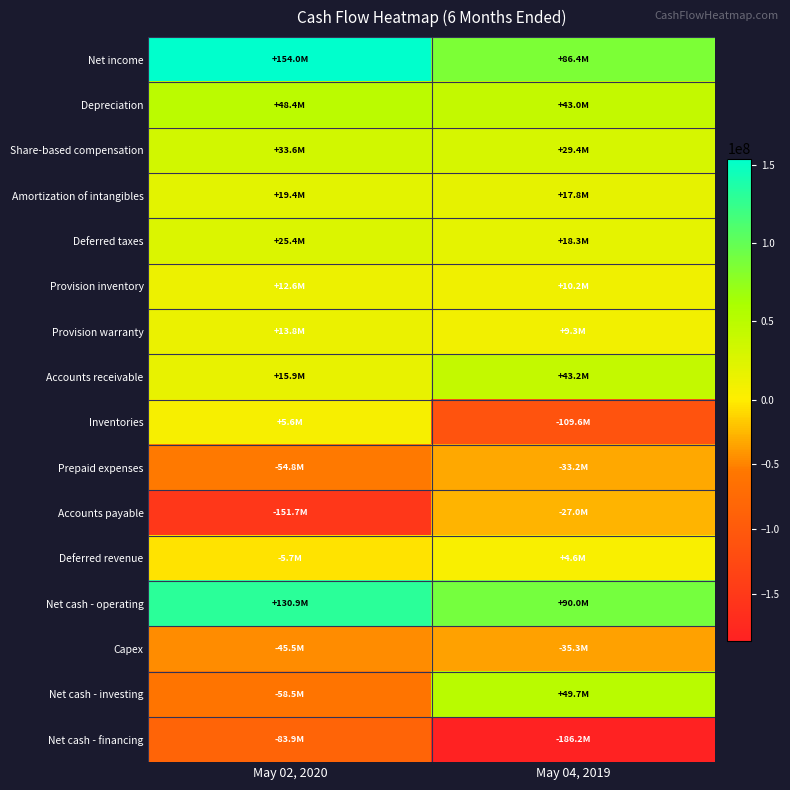

At which category is the sum across all series the highest?

May 02, 2020